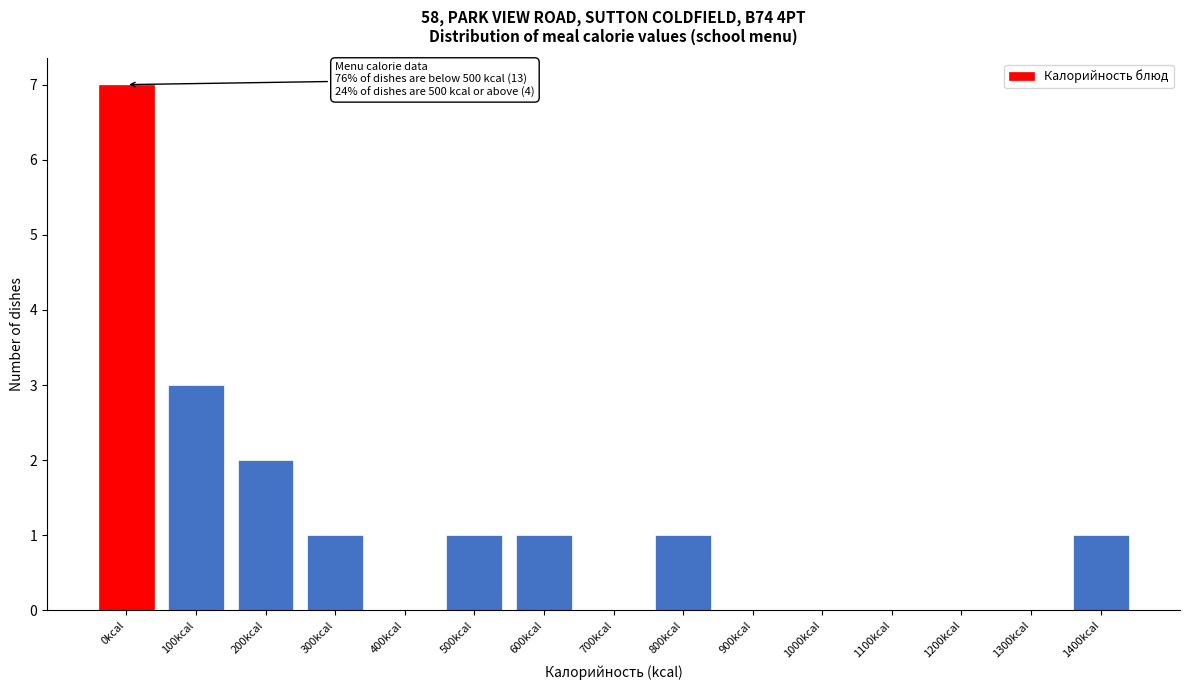

Reading right to left, transcribe all the data shown in this chart.

1400kcal=1	1300kcal=0	1200kcal=0	1100kcal=0	1000kcal=0	900kcal=0	800kcal=1	700kcal=0	600kcal=1	500kcal=1	400kcal=0	300kcal=1	200kcal=2	100kcal=3	0kcal=7